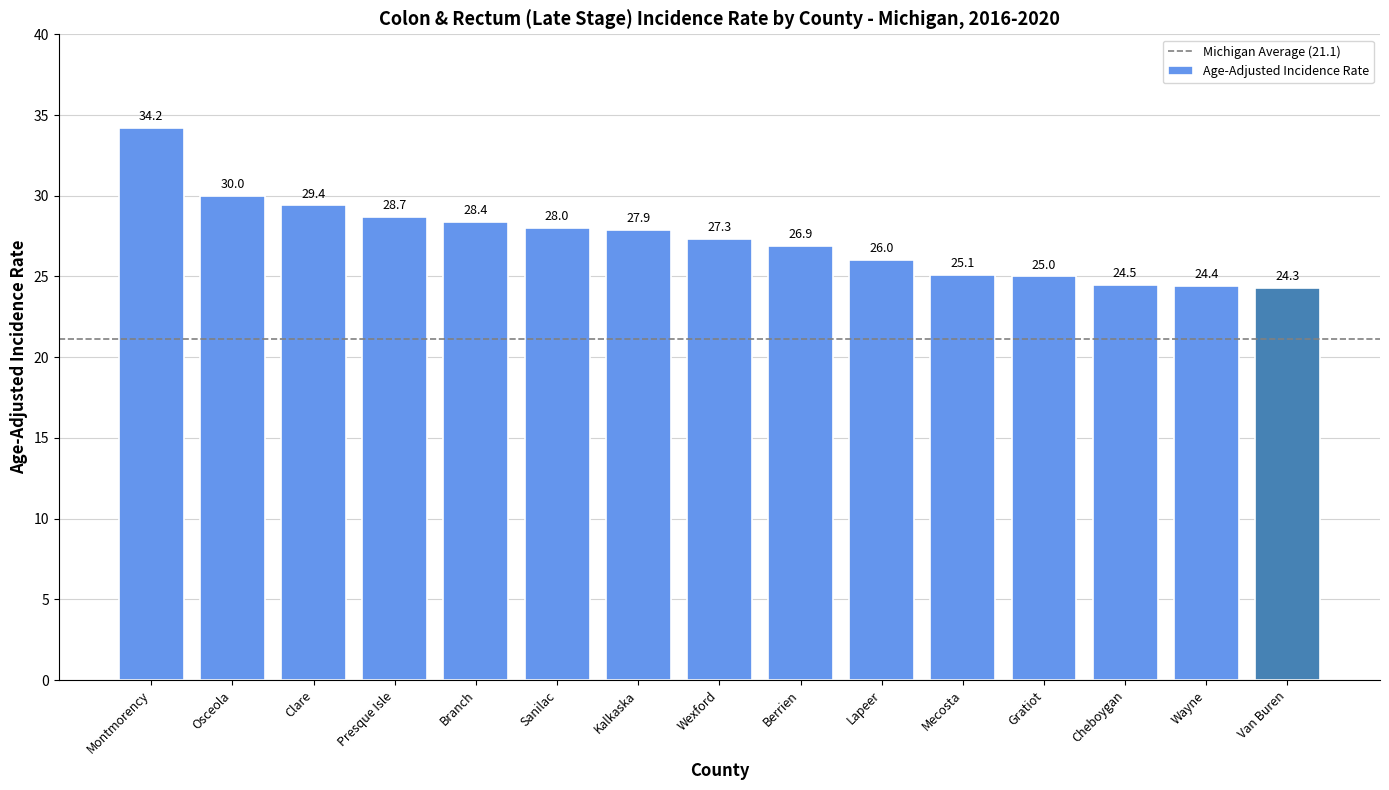

The value at Berrien is 47.6. True or false?

False